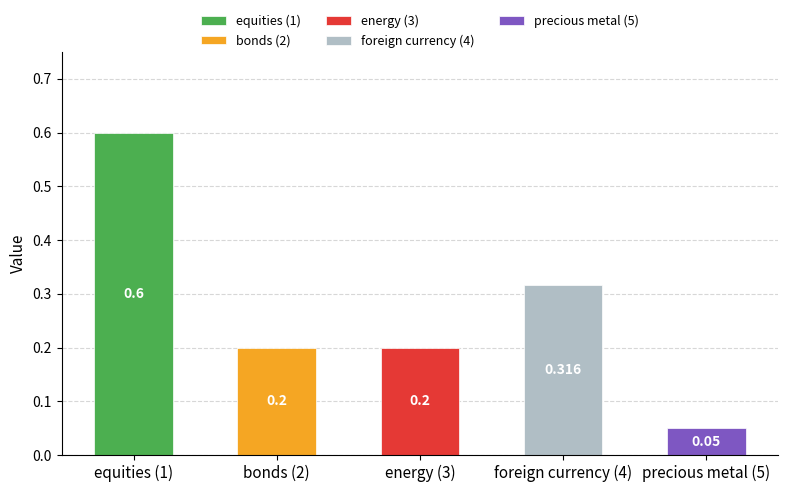

Rank the categories by value from highest to lowest.

equities (1), foreign currency (4), bonds (2), energy (3), precious metal (5)